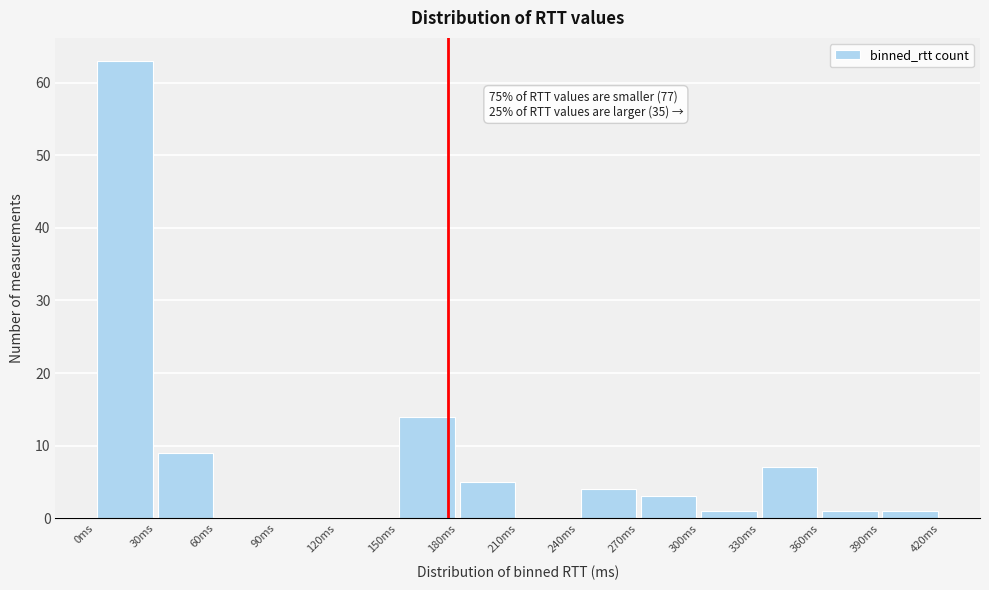

Over which range of the x-axis is the bar tallest?

0 to 30